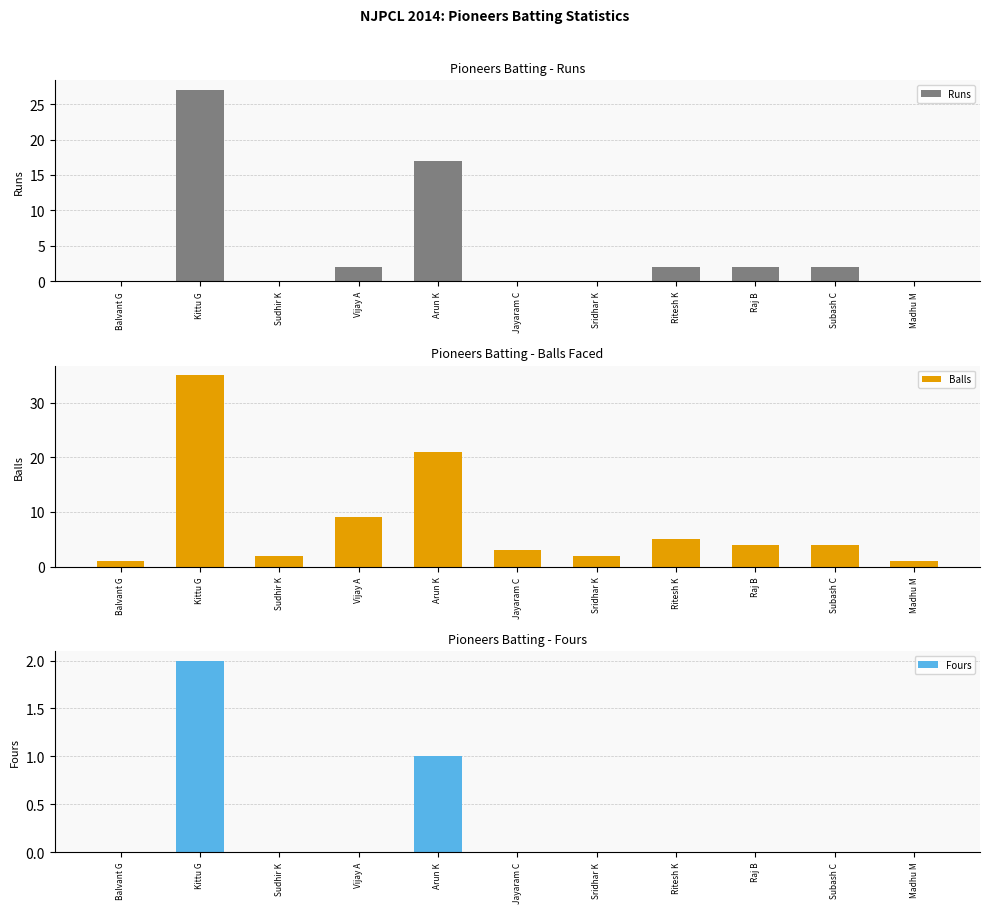

Which has a higher value, Jayaram C or Ritesh K?

Ritesh K